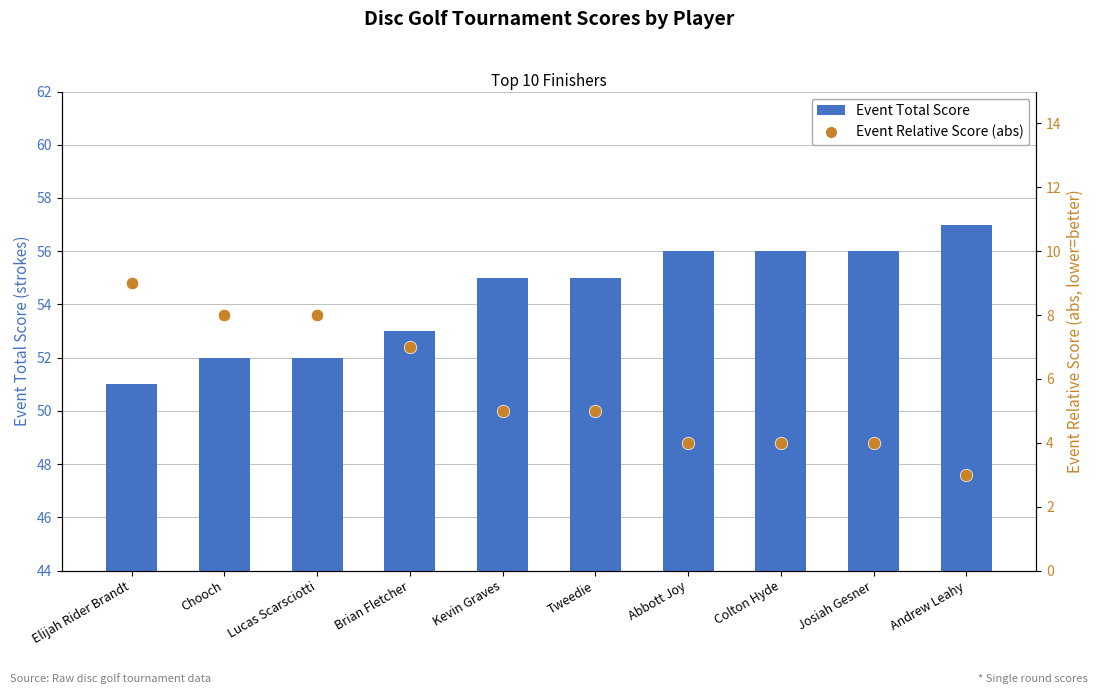

At which category is the sum across all series the highest?

Elijah Rider Brandt